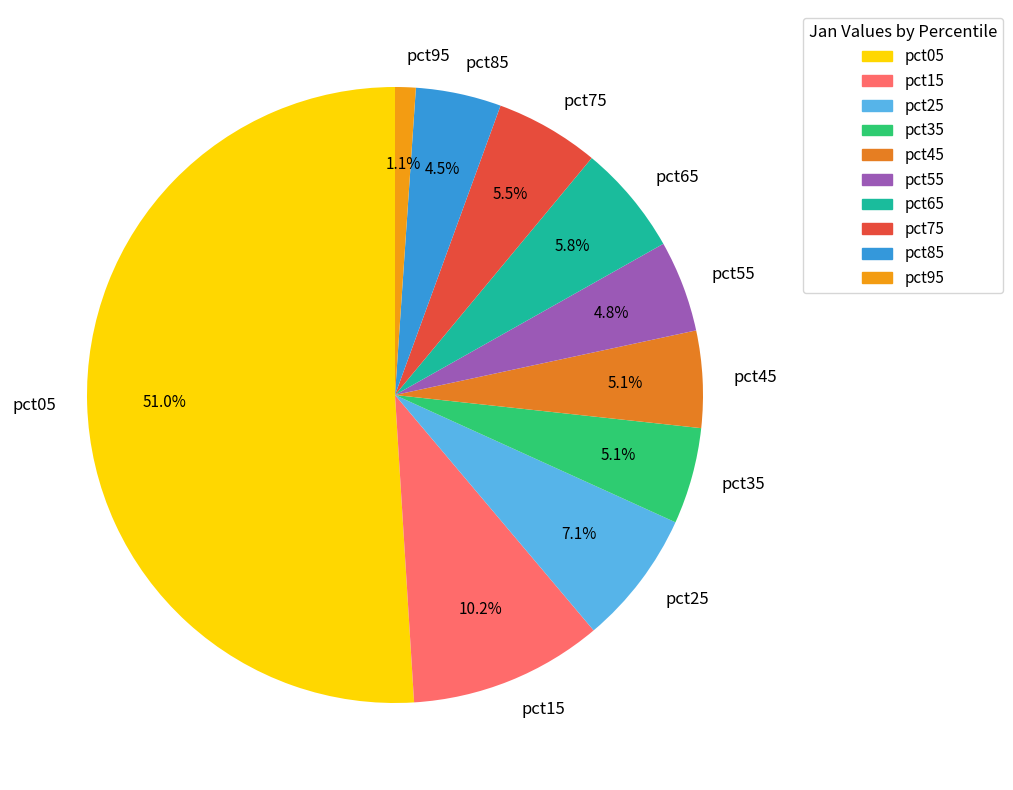

To the nearest percent, what portion does pct15 represent?

10%